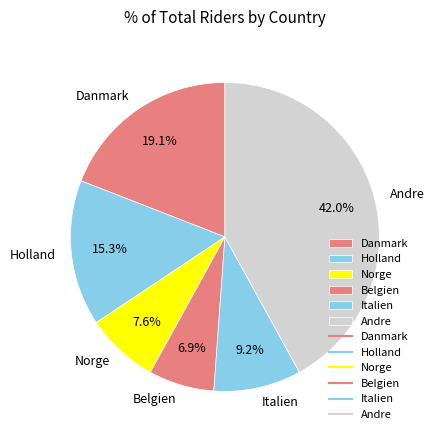

To the nearest percent, what is the average slice percentage?

17%